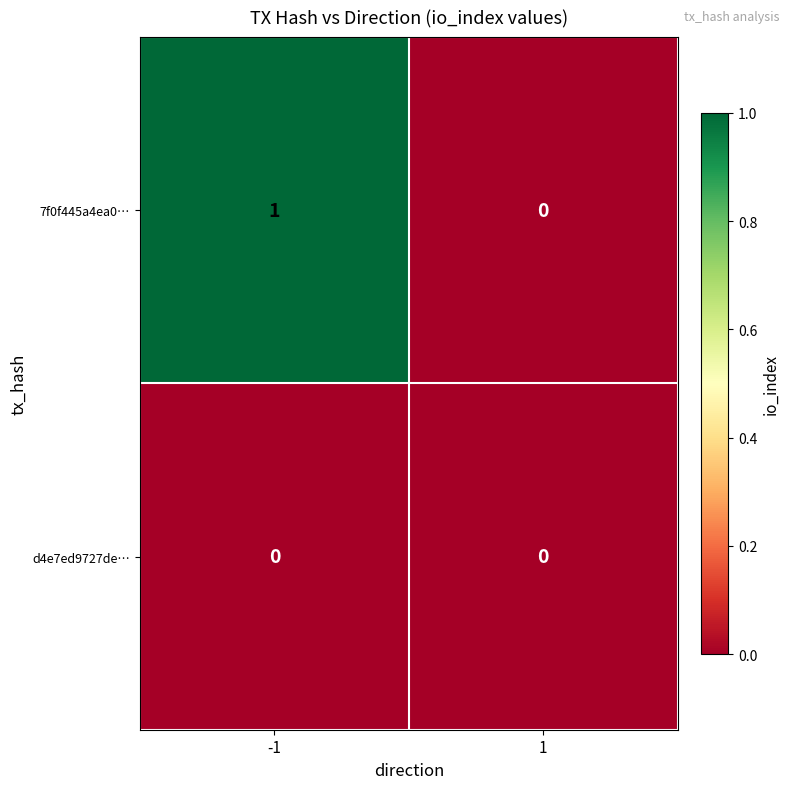

What is the total value across all series at -1?

1